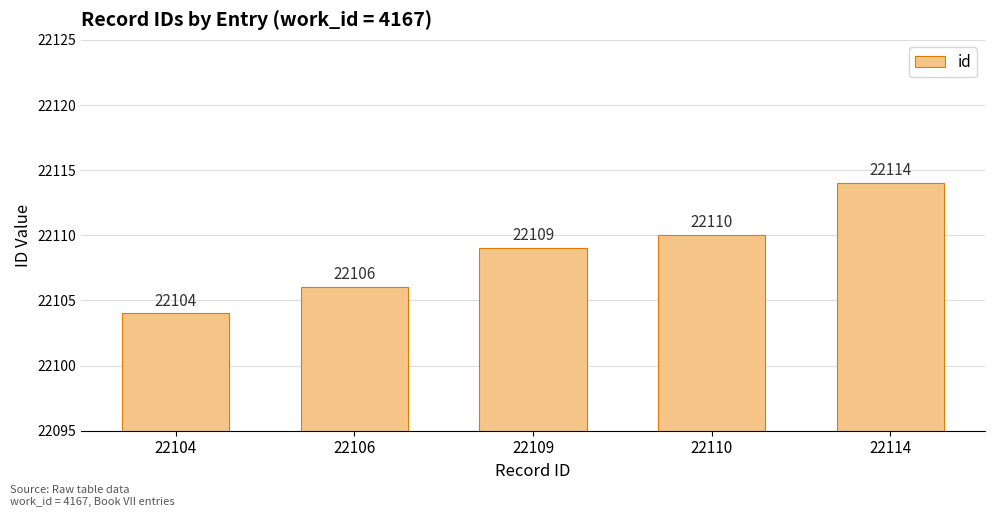

What is the difference between the values at 22109 and 22104?

5